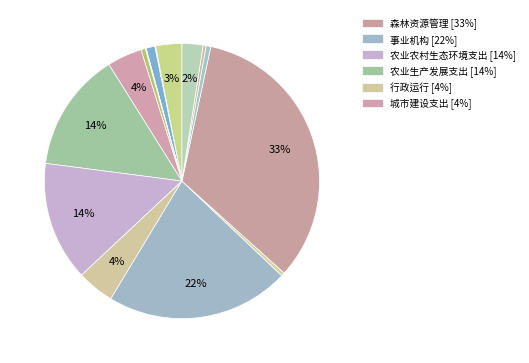

To the nearest percent, what is the average slice percentage?

6%